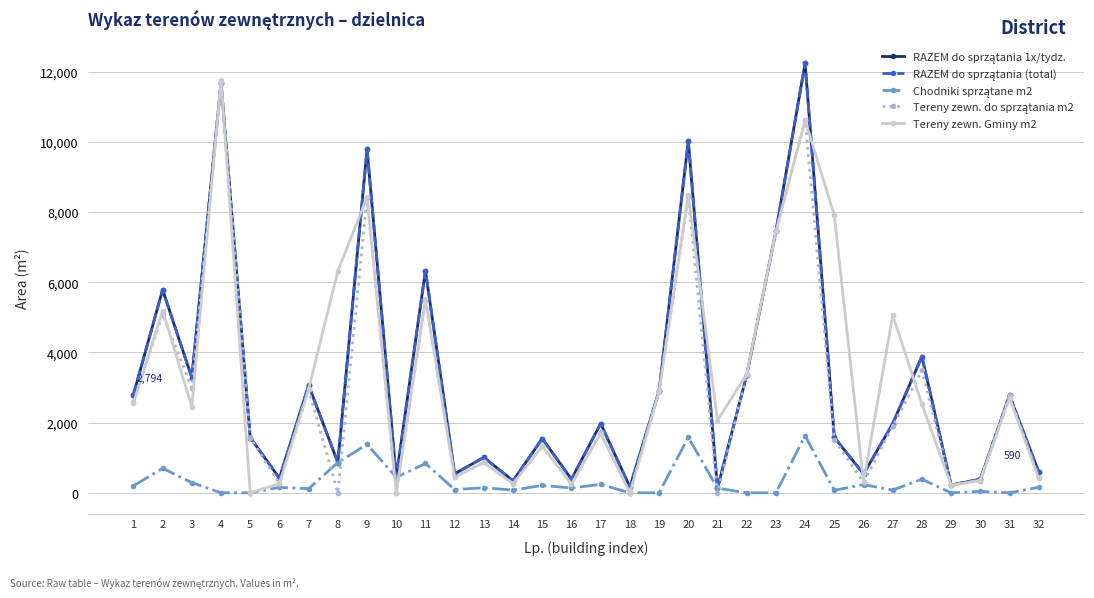

Reading left to right, what are all the values shown in this chart?

RAZEM do sprzątania 1x/tydz.: 2794	5783	3283	11688	1572	416	3064	861	9790	441	6331	542	1008	341	1545	387	1974	163	2905	10021	131	3352	7446	12237	1580	535	1970	3881	222	387	2774	590
RAZEM do sprzątania (total): 2794	5783	3283	11688	1572	416	3064	861	9790	441	6331	542	1008	341	1545	387	1974	163	2905	10021	131	3352	7446	12237	1580	535	1970	3881	222	387	2774	590
Chodniki sprzątane m2: 200	697	290	0	0	154	118	861	1380	441	835	94	143	77	211	136	240	0	0	1582	131	0	0	1622	71	234	78	387	0	40	0	157
Tereny zewn. do sprzątania m2: 2594	5086	2993	11688	1572	262	2946	0	8410	0	5496	448	865	264	1334	251	1734	0	2905	8439	0	3352	7446	10615	1509	301	1892	3494	222	347	2774	433
Tereny zewn. Gminy m2: 2546	5192	2447	11763	0	265	2957	6316	8422	0	5510	440	864	263	1323	249	1688	0	2891	8485	2056	3386	7445	10609	7908	300	5059	2524	210	359	2711	409